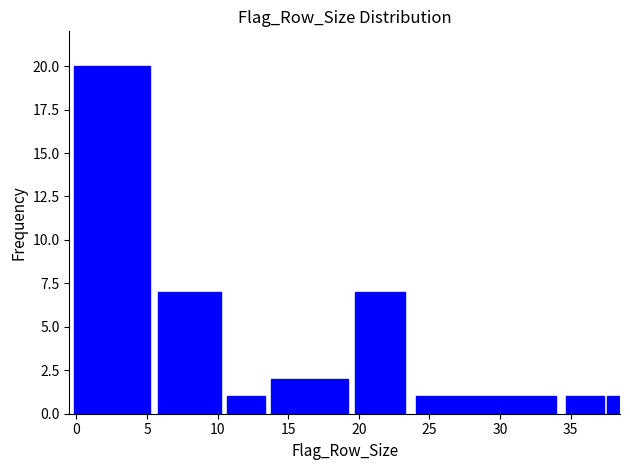

Read against the x-axis, roughly where is the centre of the tallest bar?

2.5